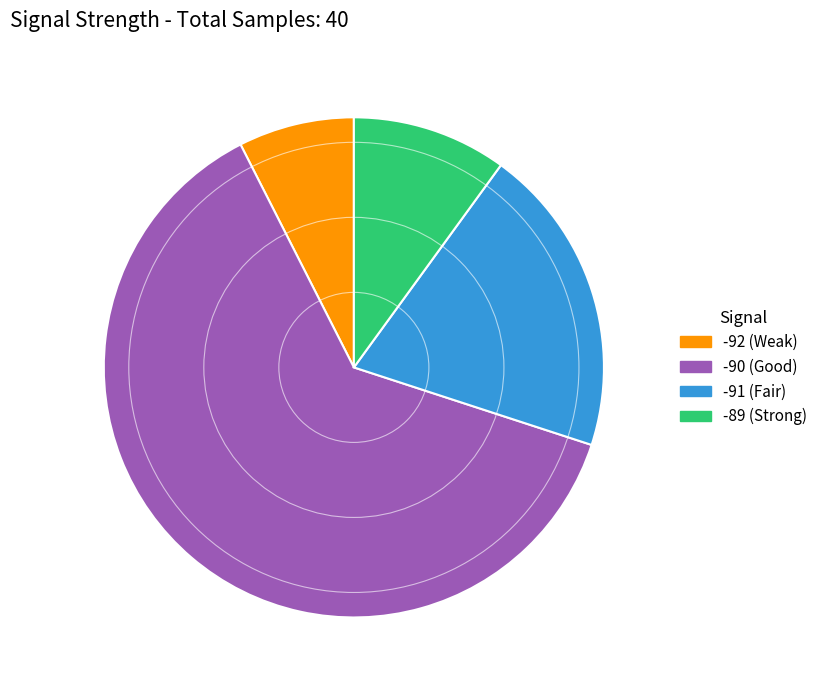

What is the smallest slice in the pie chart?

-92 (Weak)